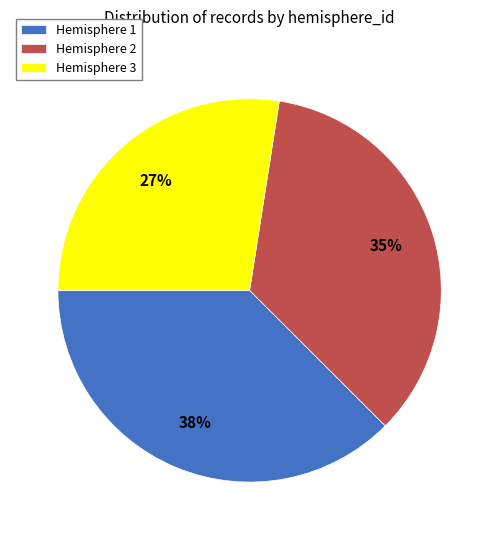

Which category has the biggest portion of the pie?

Hemisphere 1